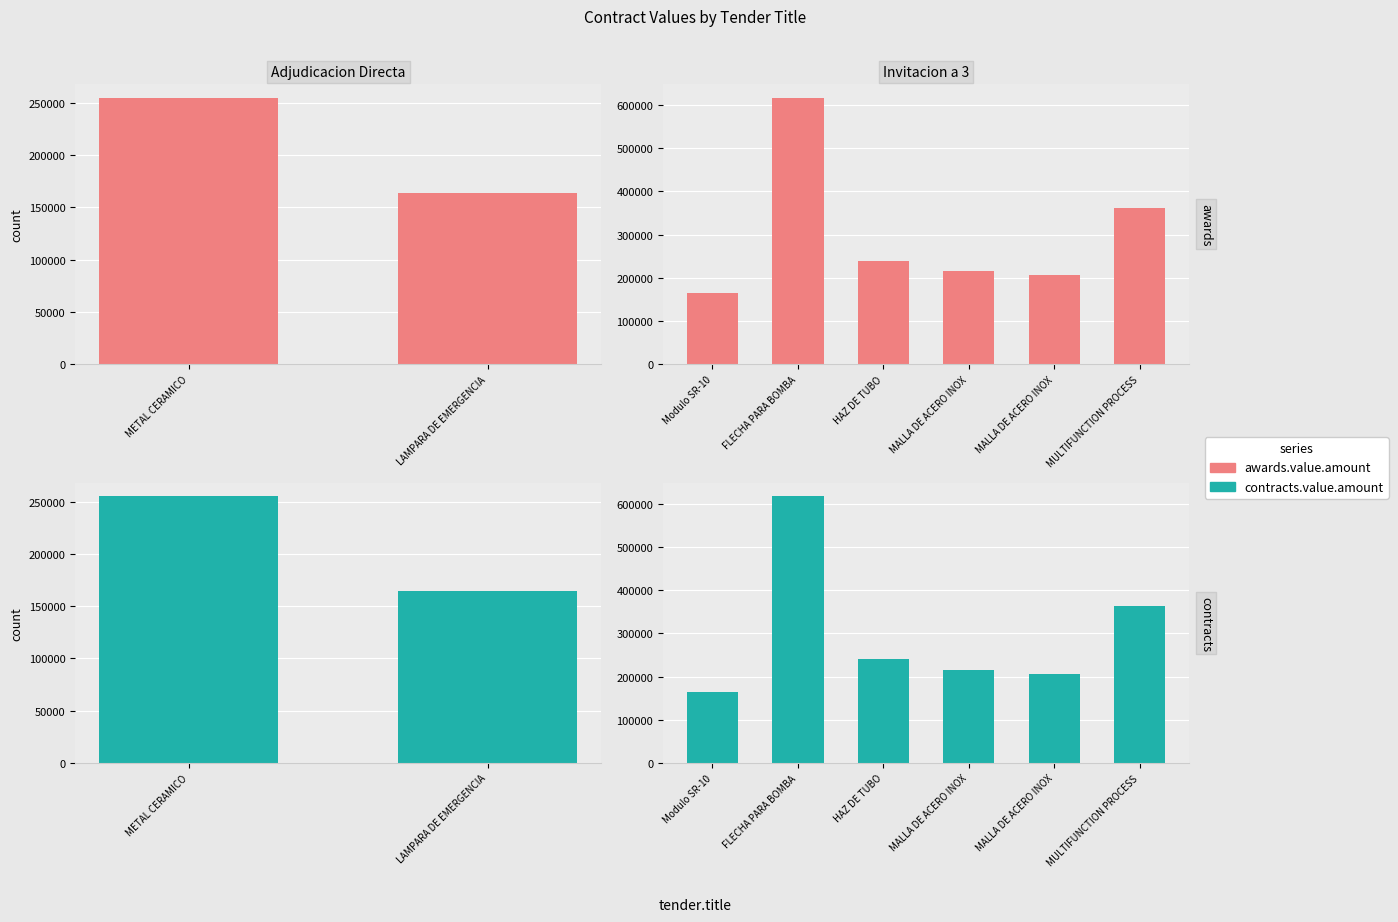

What is the total value across all series at MALLA DE ACERO INOX?

429452.0